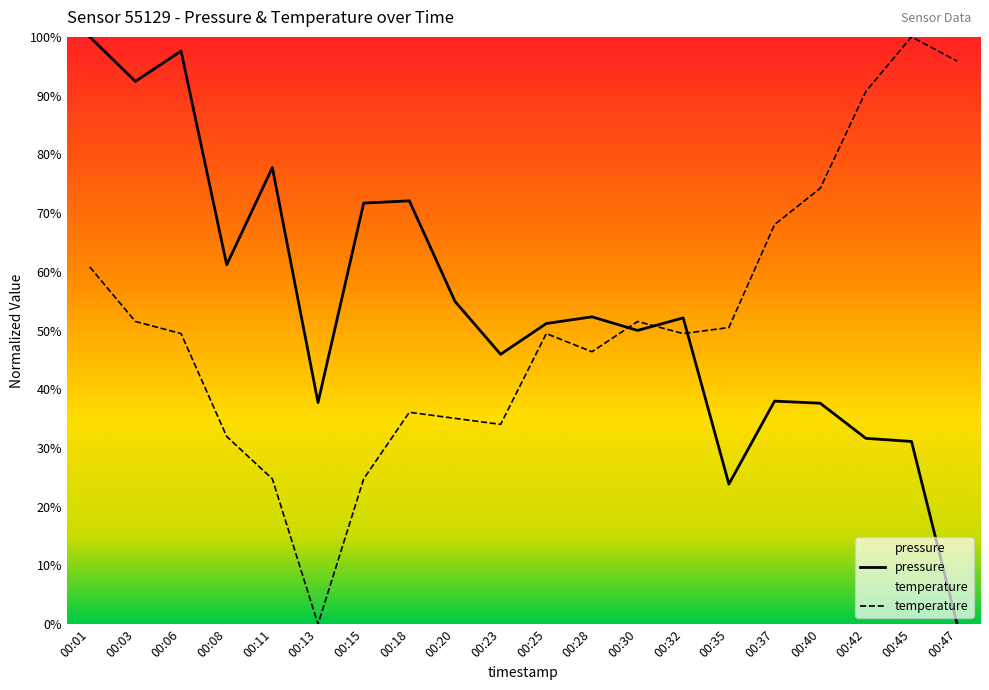

How many times do temperature and pressure cross each other?

3